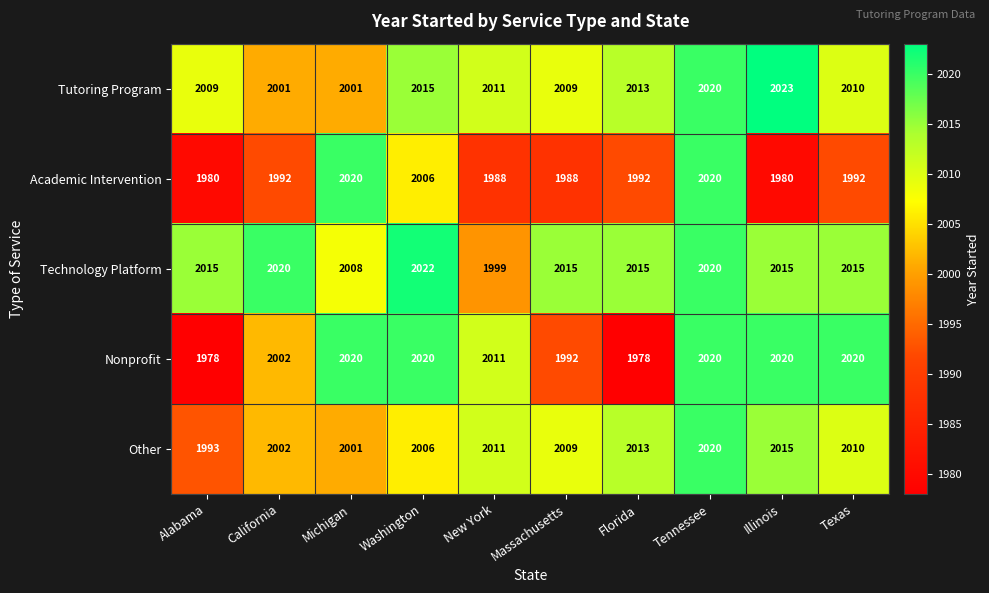

What is the difference between the maximum and minimum values in the Technology Platform series?

23